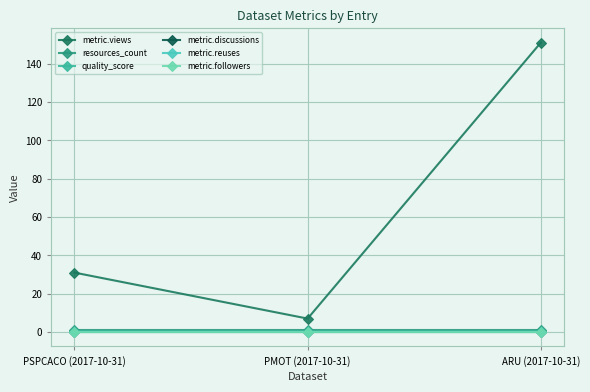

What is the difference between the maximum and minimum values in the metric.views series?

144.0